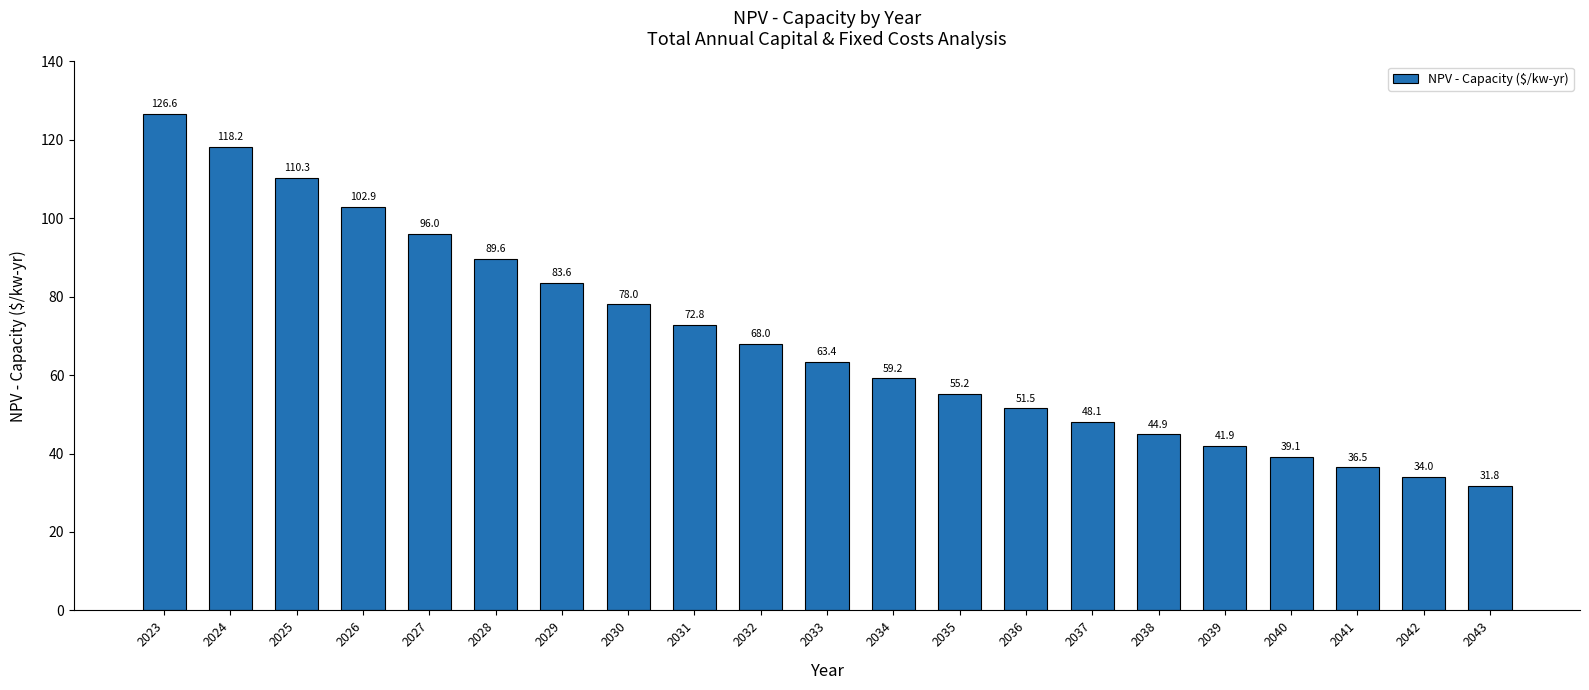

Are the bars grouped side by side (vs. stacked)?

No